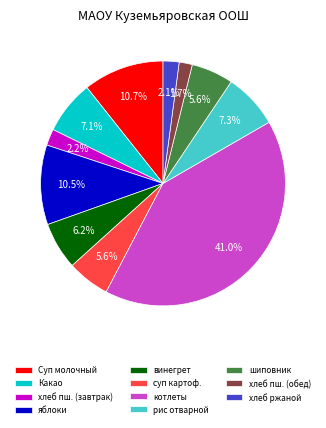

To the nearest percent, what is the difference between the largest and smallest slice percentages?

39%